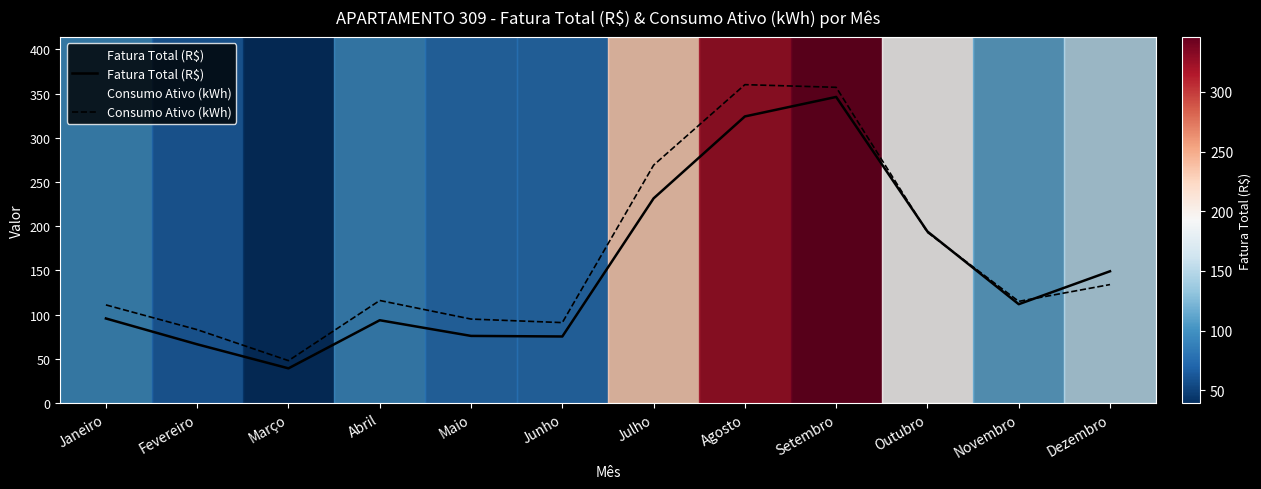

What is the average value of the Fatura Total (R$) series?

150.2